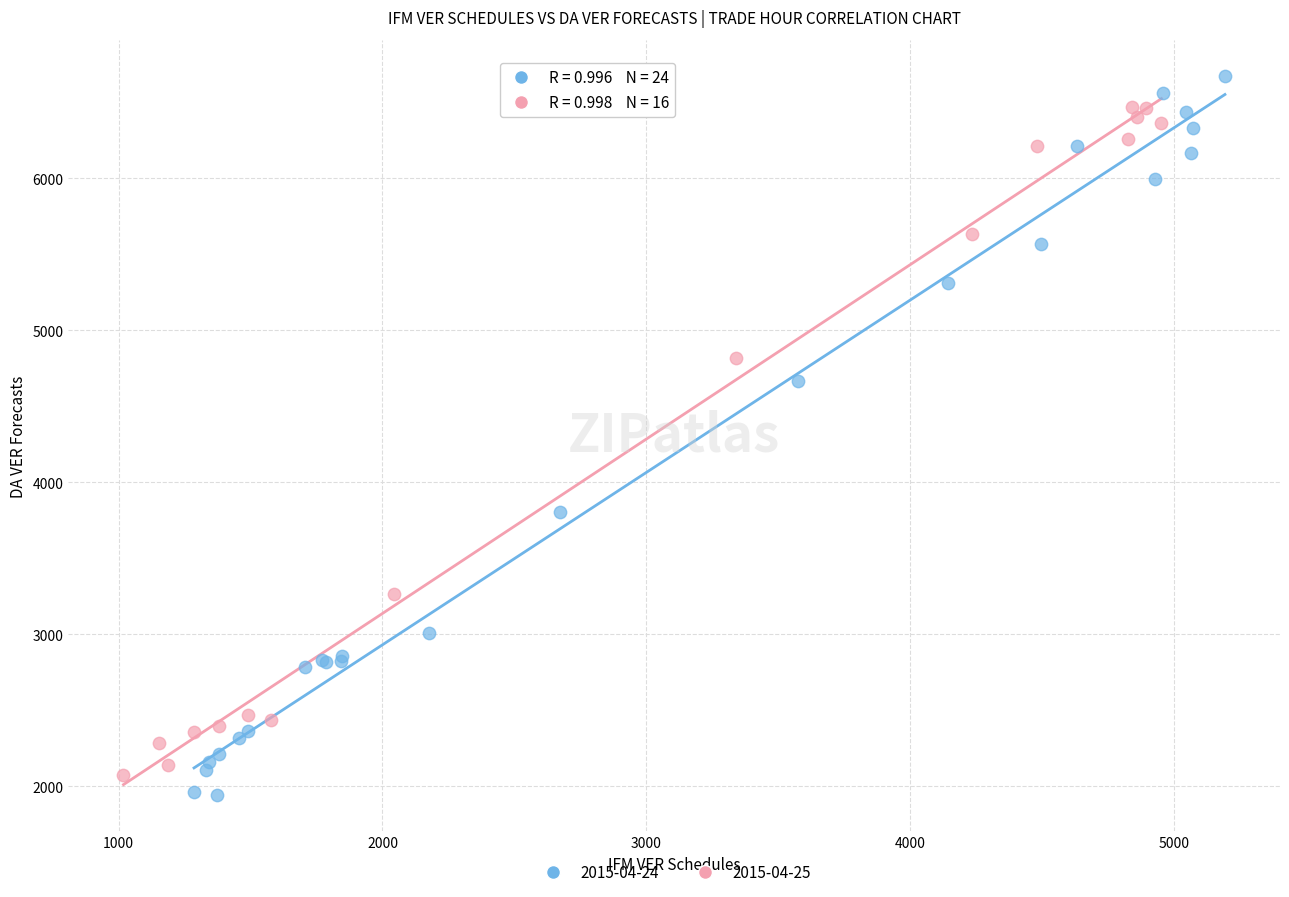

Which series reaches the minimum Y coordinate?

2015-04-24